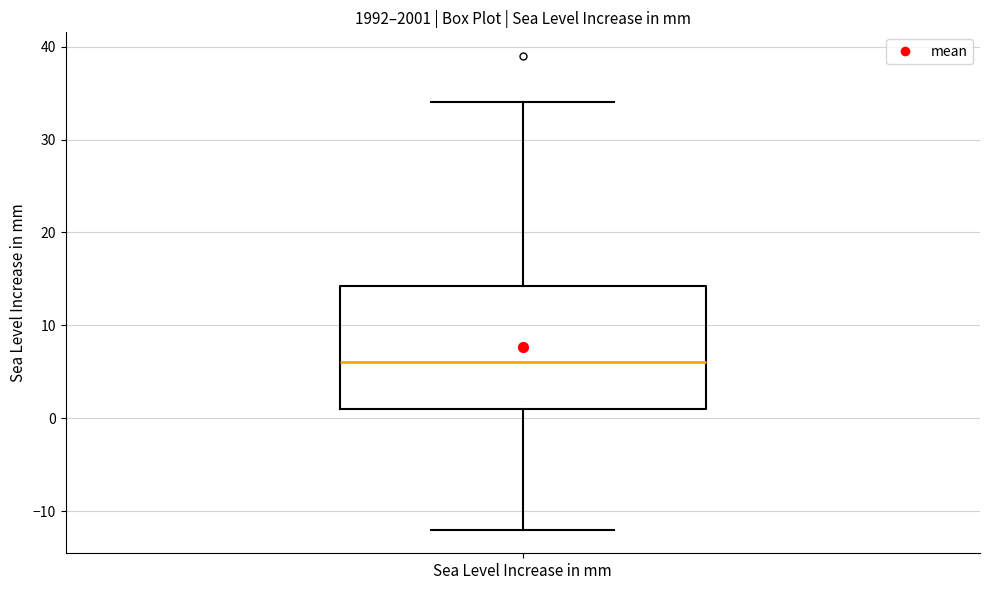

Transcribe this box plot: give where the median line is, the range the box spans, and where the two whiskers end, as read against the y-axis. The values are not printed on the chart, so give them approximately, as read against the axis.

median 6, box 1 to 14, whiskers -12 to 34